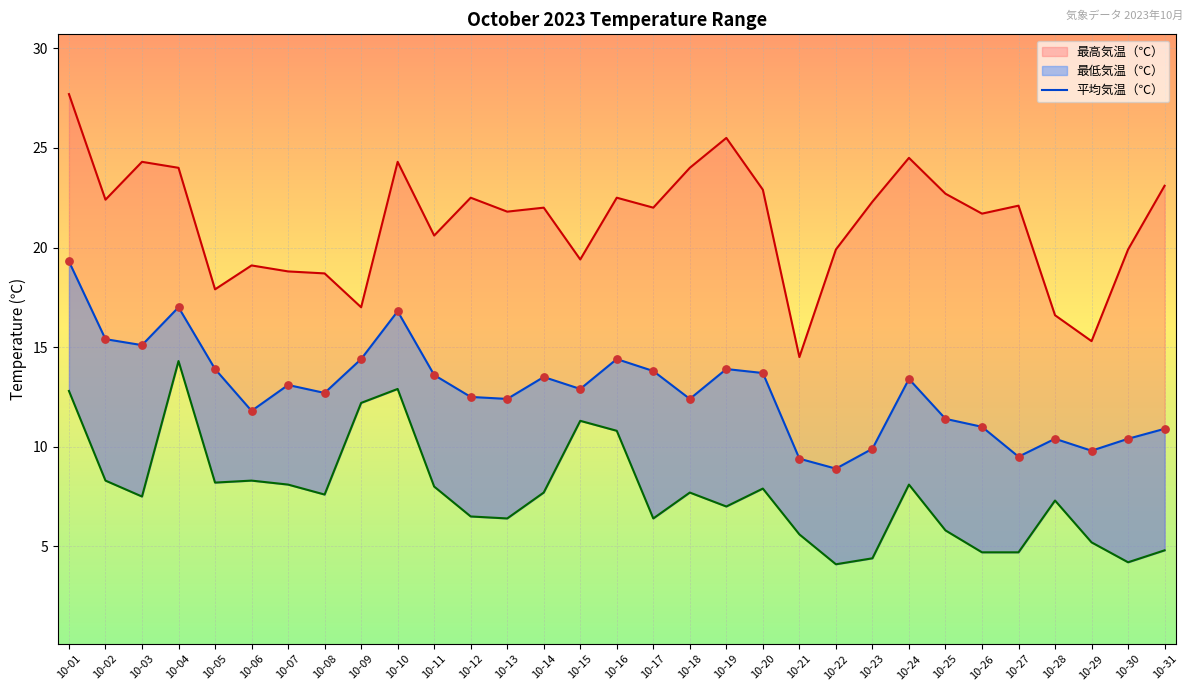

What is the ratio of the value at 10-01 to the value at 10-07?

1.5